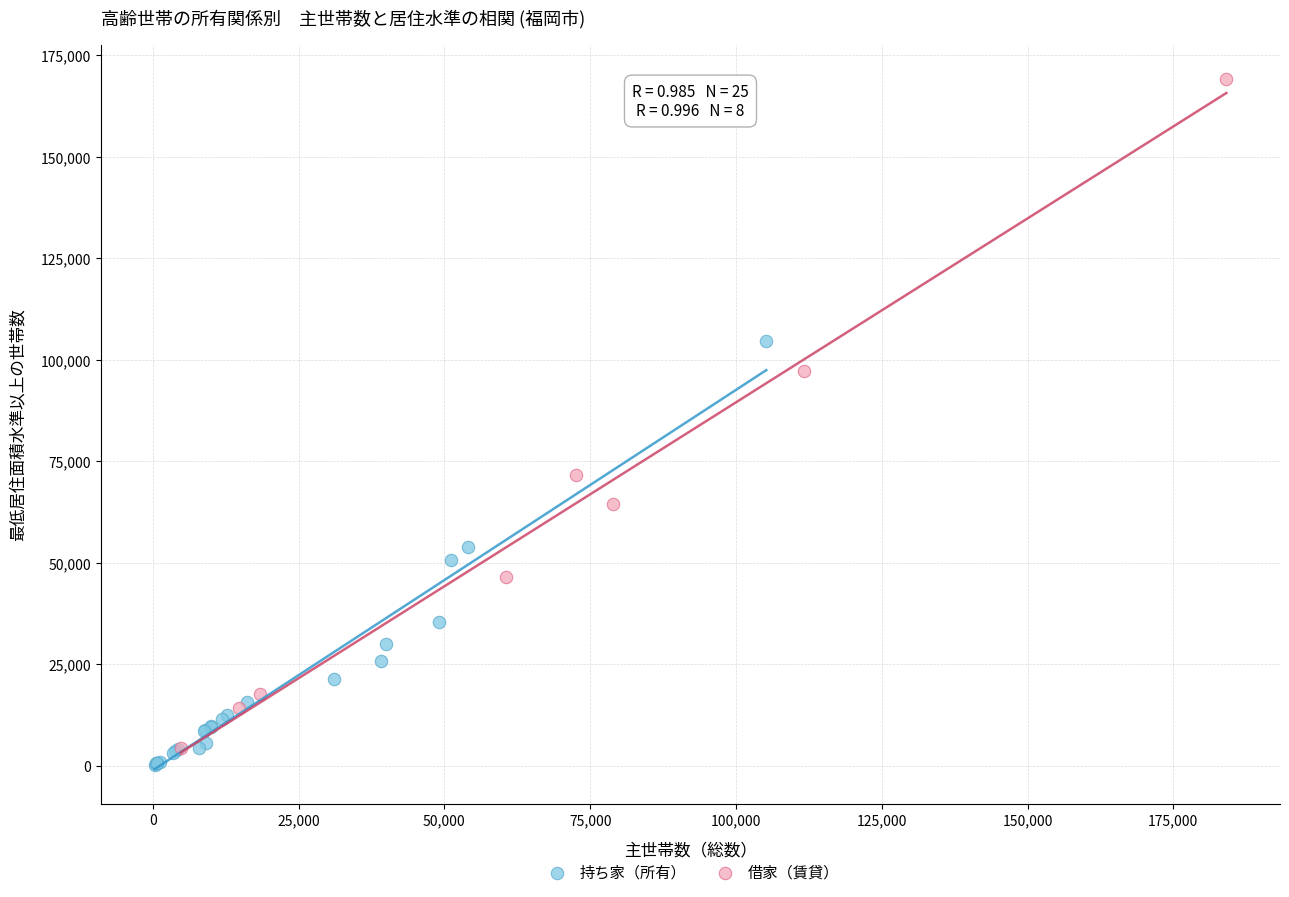

What are all the series names shown in the legend?

持ち家（所有）, 借家（賃貸）